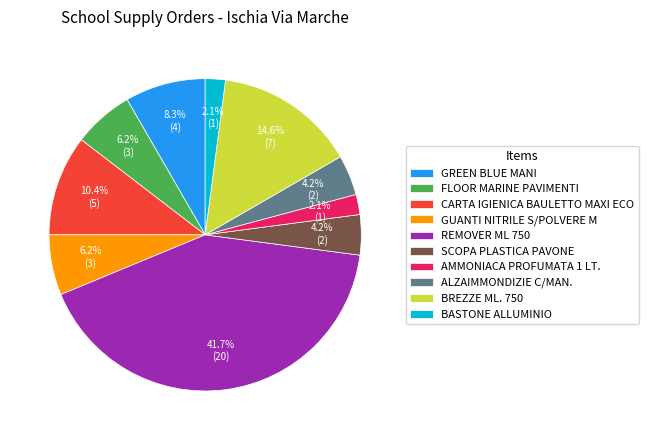

Count the number of slices in the pie.

10